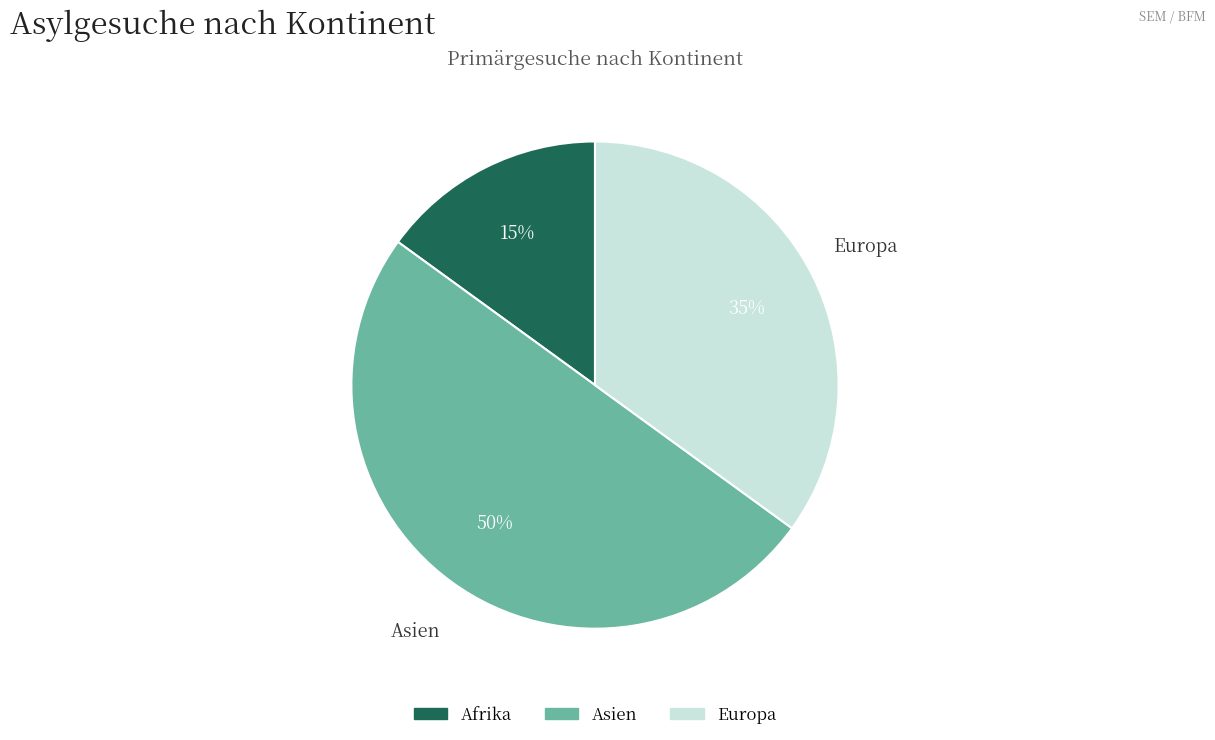

Which slice is the smallest?

Afrika